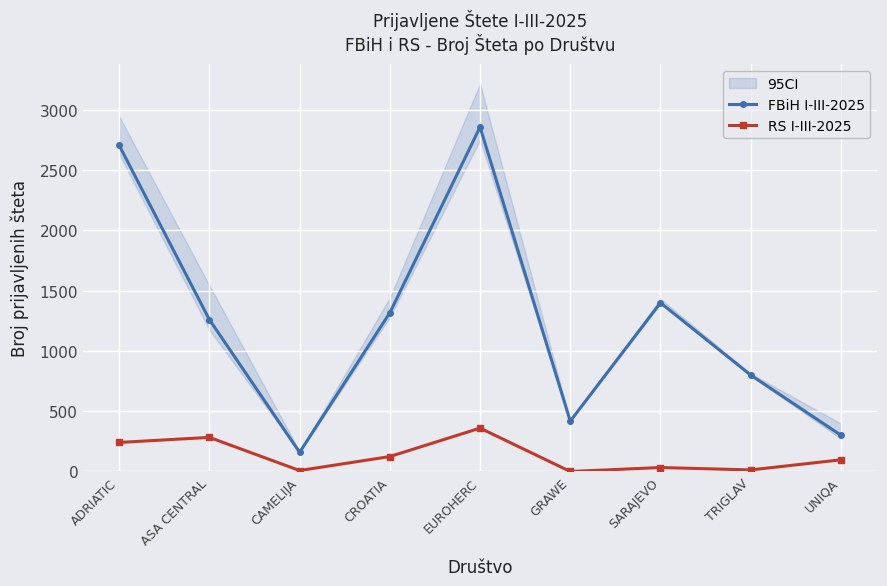

At how many categories does at least one series exceed 1403?

2